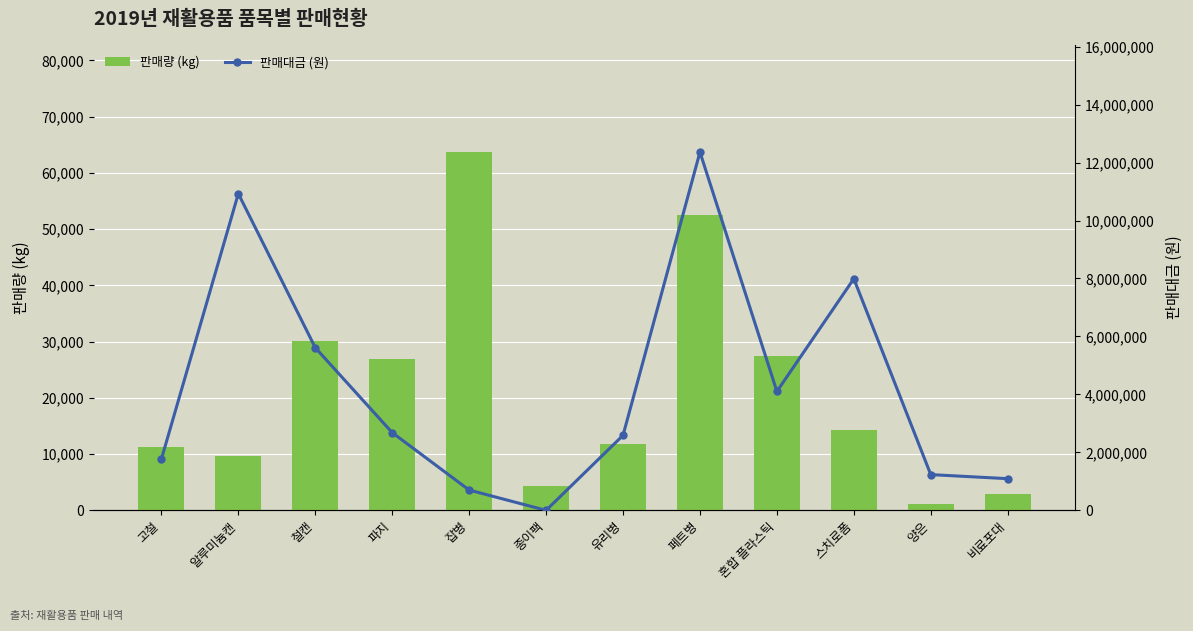

Which series has the largest range (max minus min)?

판매대금 (원)